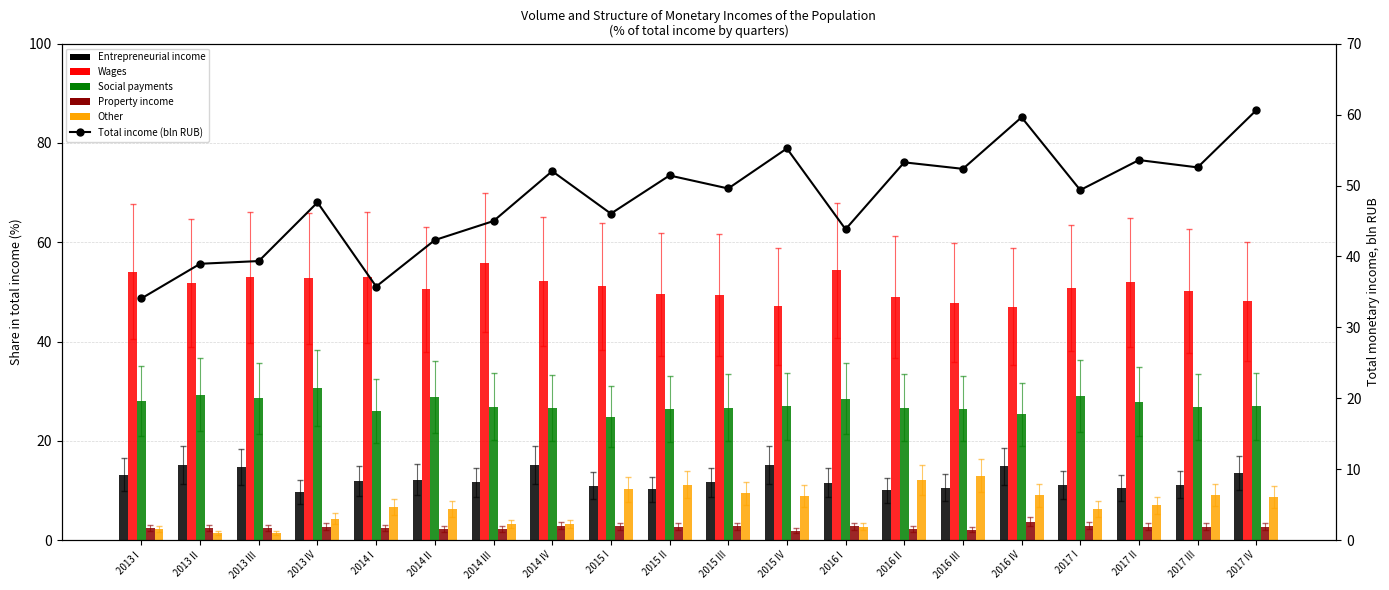

Which category has the lowest value in the Entrepreneurial income series?

2013 IV